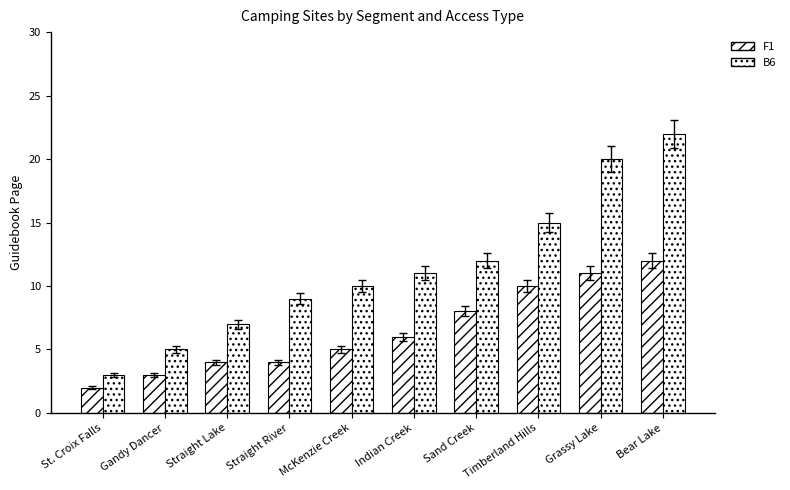

What position from the left is Gandy Dancer?

2